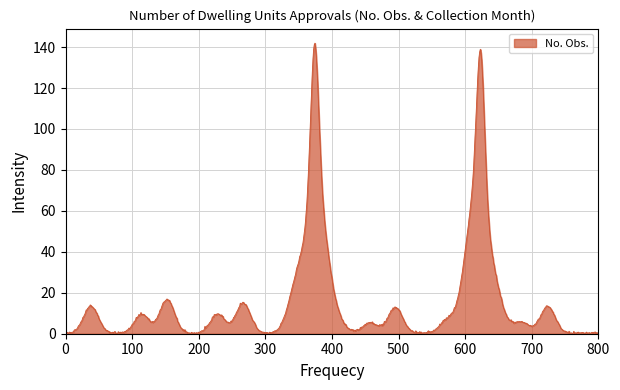

What is the difference between the maximum and minimum values?

141.9